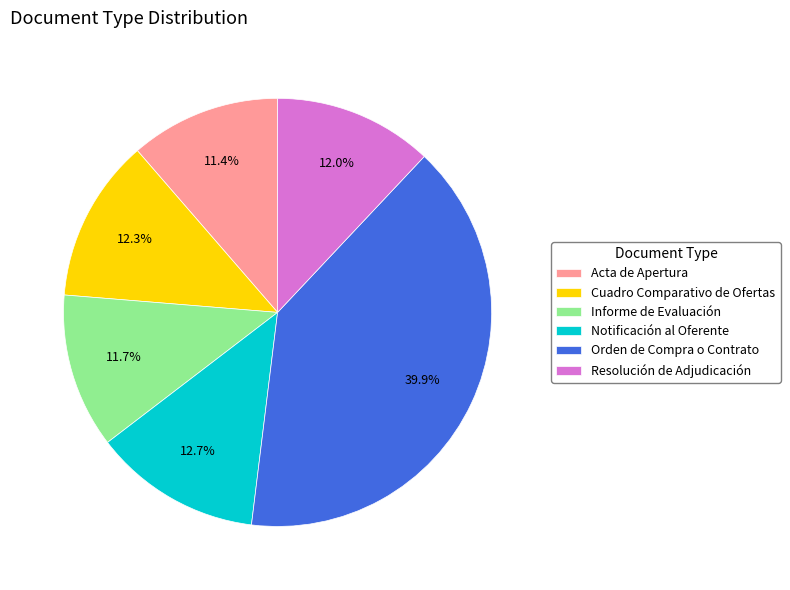

Does Resolución de Adjudicación represent more than half of the total?

No